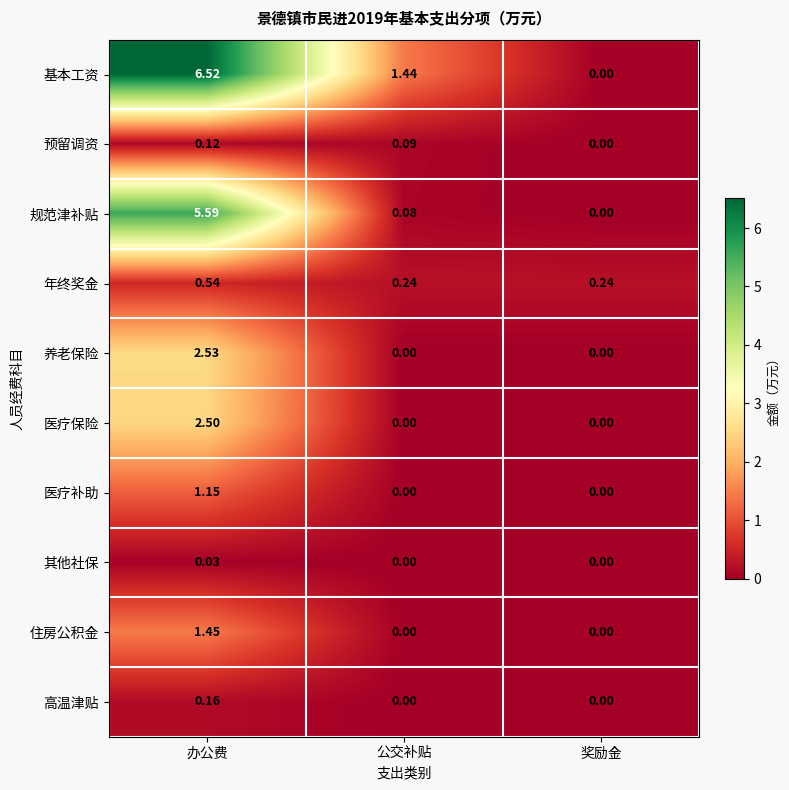

What is the greatest value displayed?

6.5